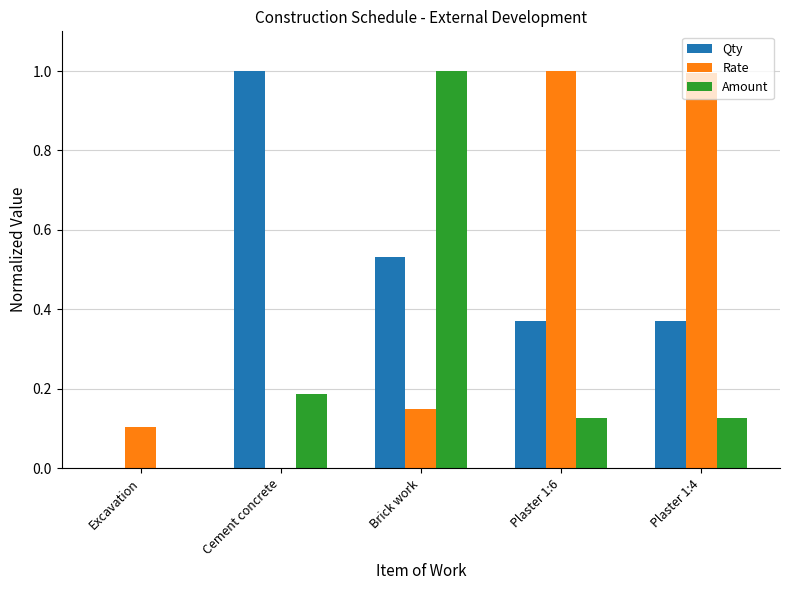

True or false: Rate has a value of 1.4 at Plaster 1:4.

False